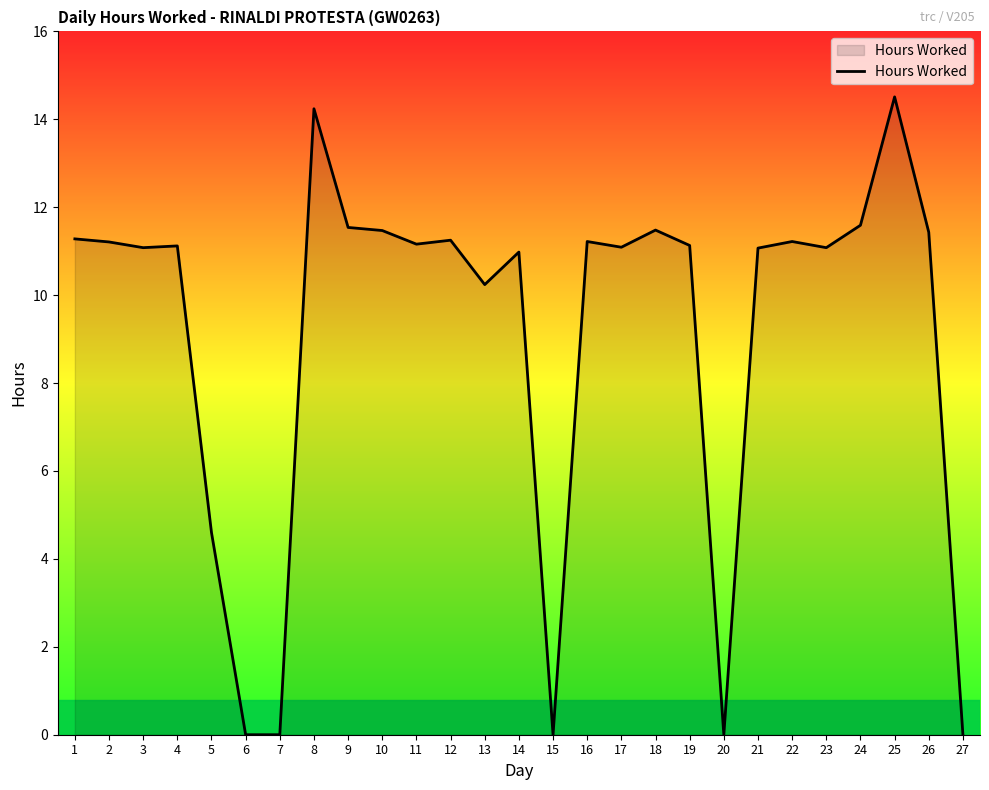

What is the difference between the second highest and second lowest values?

14.2